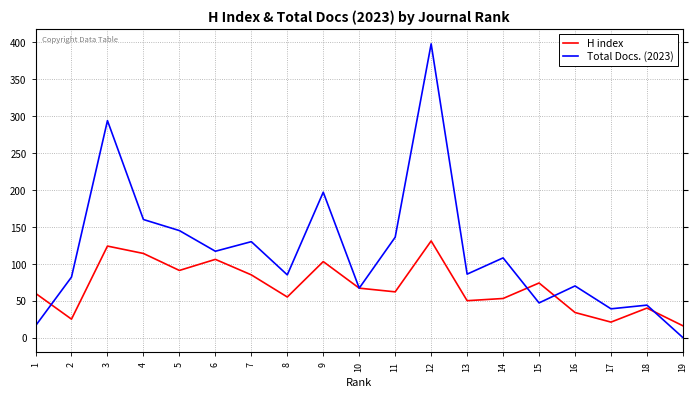

What is the sum of the H index values at 11 and 2?

87